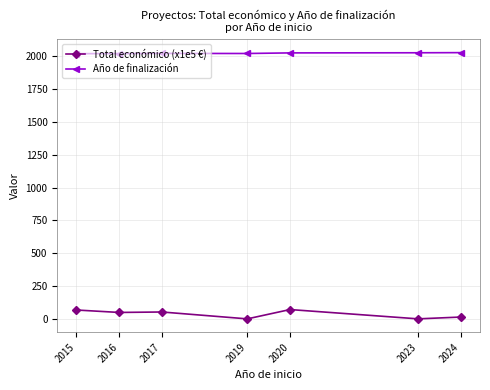

What is the difference between the Año de finalización values at 2015 and 2019?

1.5